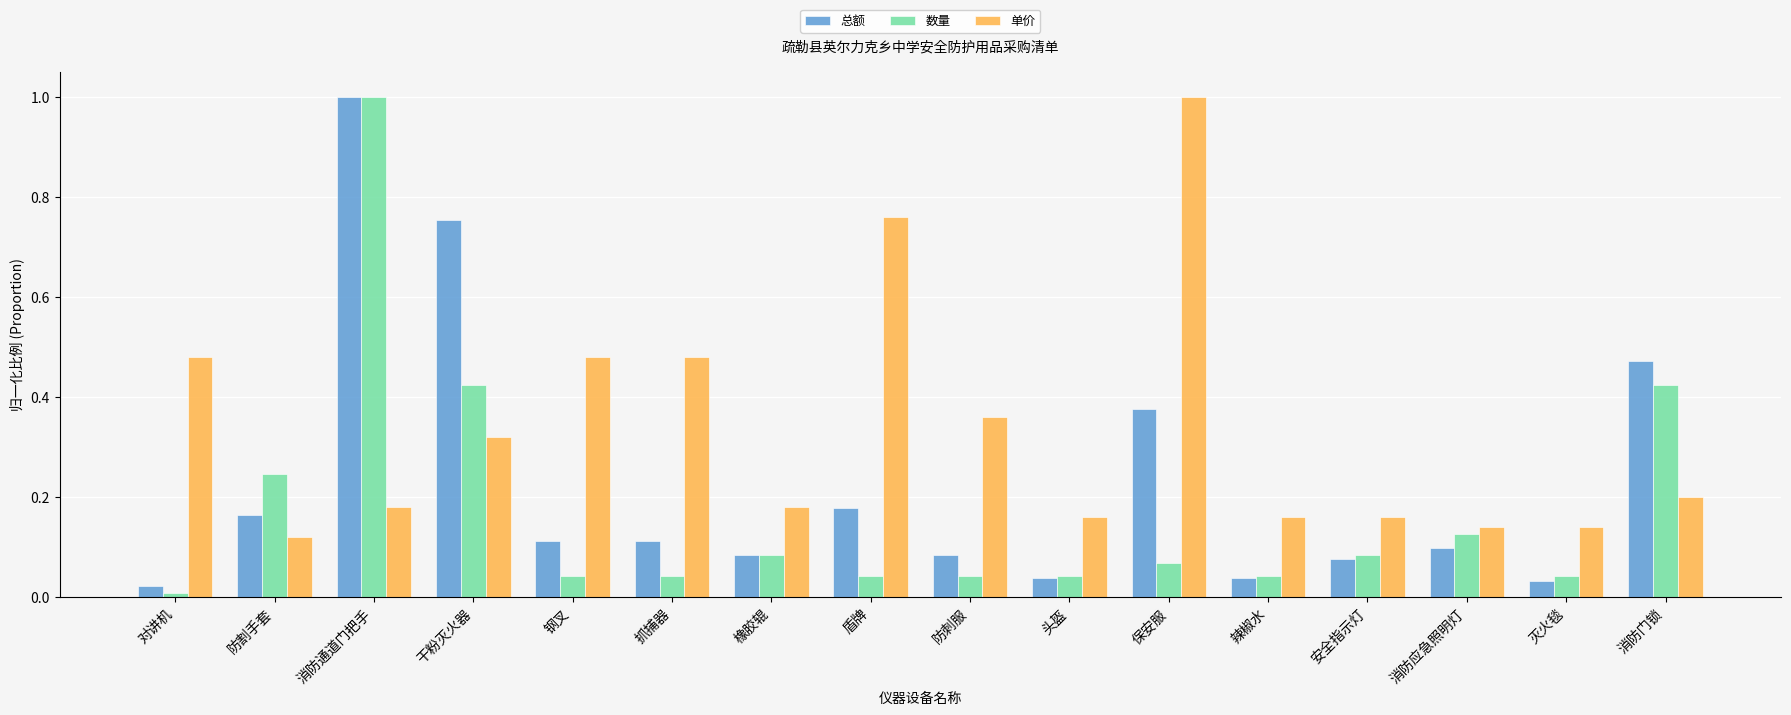

Which series has the widest spread of values?

数量